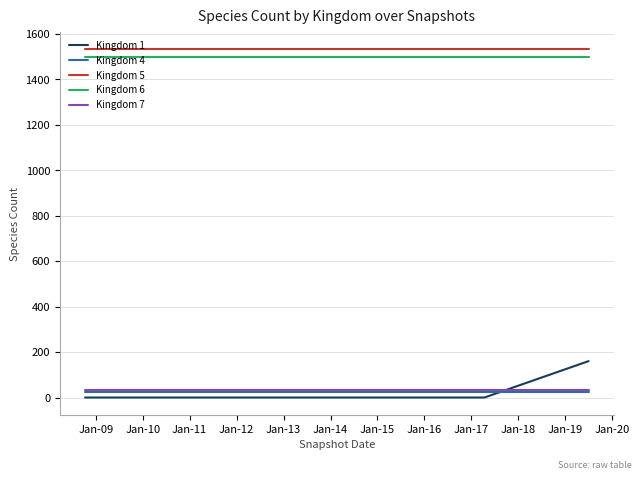

True or false: Kingdom 5 and Kingdom 6 cross at least once.

False